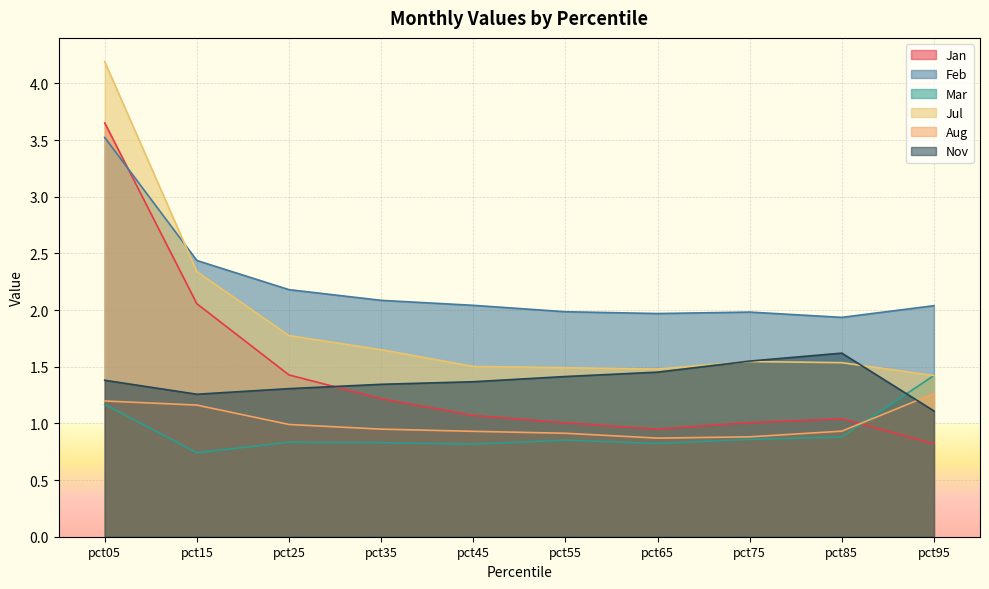

How many data points in Feb are less than 2?

4